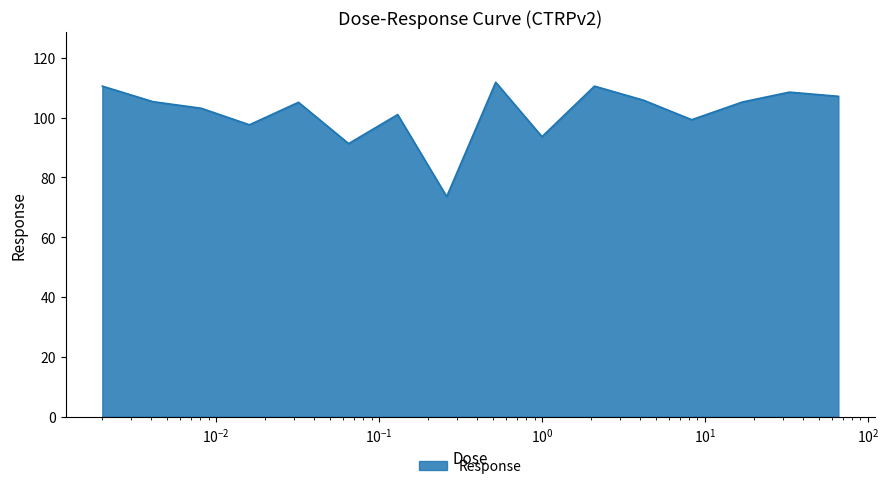

What is the difference between the maximum and minimum values?

38.2